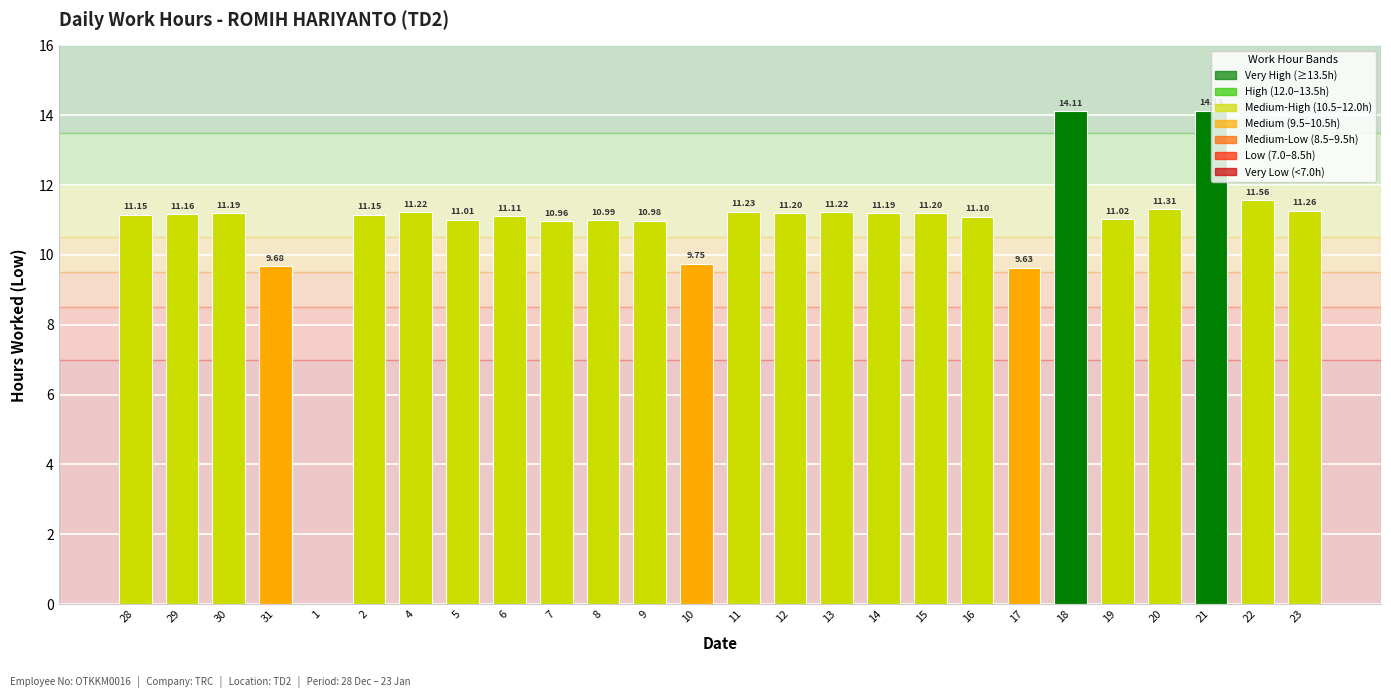

Approximately how many times larger is the value at 30 compared to 20?

1.0